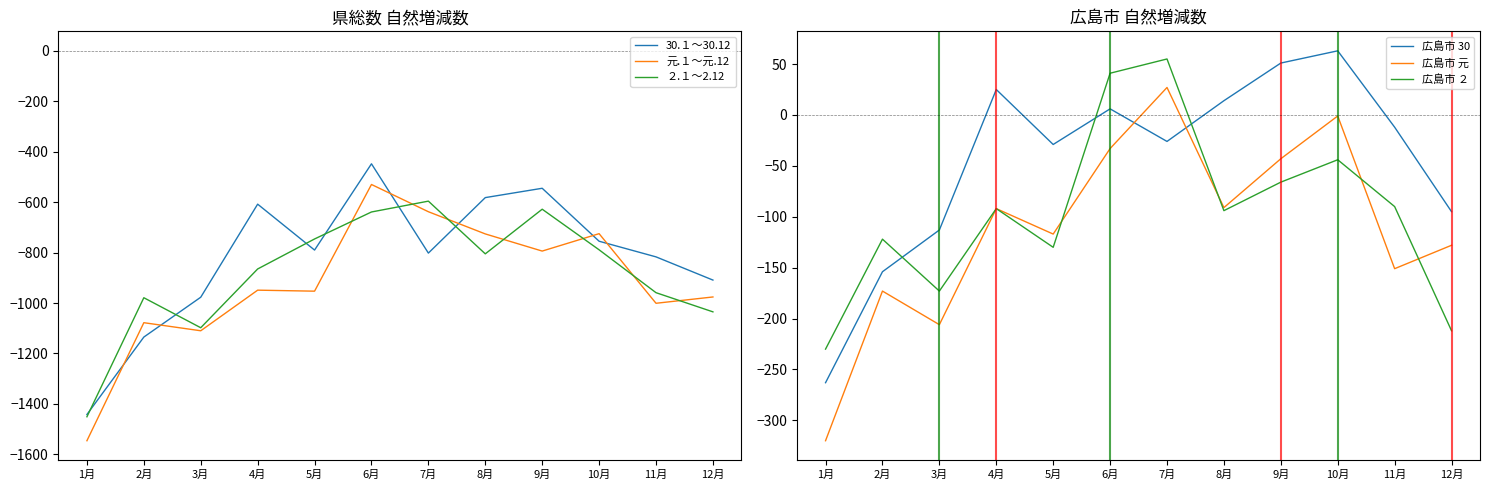

How many lines are shown in the chart?

6